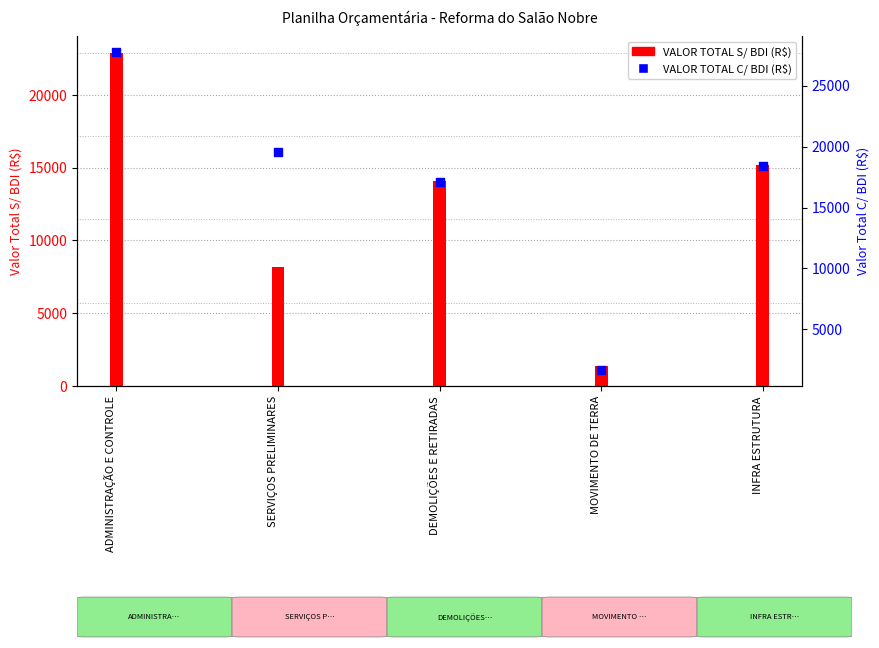

Is the value of VALOR TOTAL C/ BDI (R$) at ADMINISTRAÇÃO E CONTROLE greater than the value of VALOR TOTAL S/ BDI (R$) at MOVIMENTO DE TERRA?

Yes